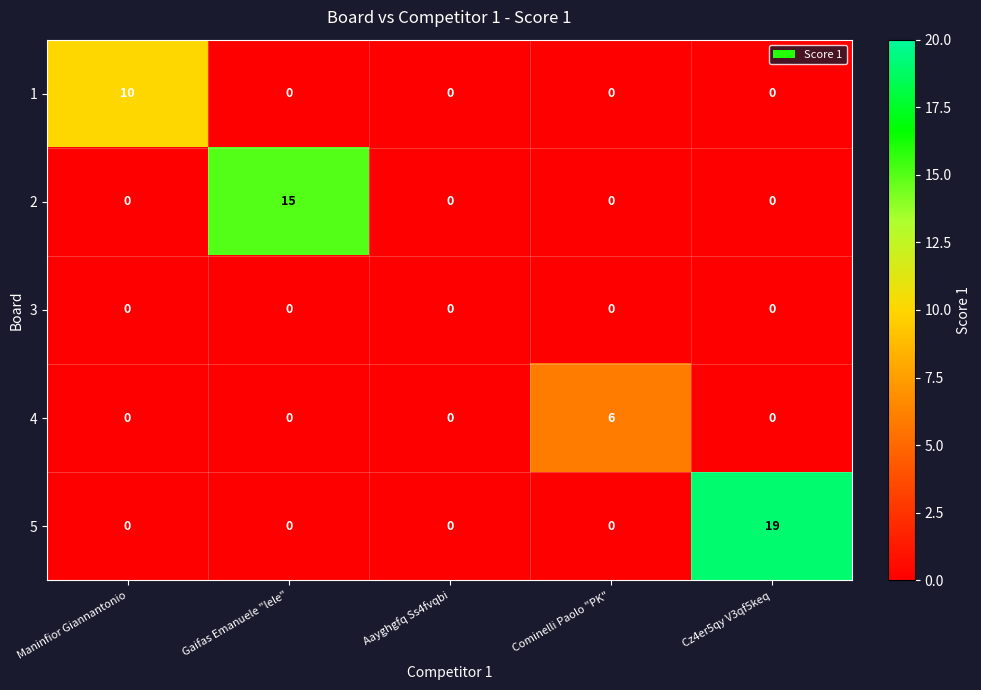

Reading left to right, transcribe all the data shown in this chart.

1: Maninfior Giannantonio=10	Gaifas Emanuele "lele"=0	Aayghgfq Ss4fvqbi=0	Cominelli Paolo "PK"=0	Cz4er5qy V3qf5keq=0
2: Maninfior Giannantonio=0	Gaifas Emanuele "lele"=15	Aayghgfq Ss4fvqbi=0	Cominelli Paolo "PK"=0	Cz4er5qy V3qf5keq=0
3: Maninfior Giannantonio=0	Gaifas Emanuele "lele"=0	Aayghgfq Ss4fvqbi=0	Cominelli Paolo "PK"=0	Cz4er5qy V3qf5keq=0
4: Maninfior Giannantonio=0	Gaifas Emanuele "lele"=0	Aayghgfq Ss4fvqbi=0	Cominelli Paolo "PK"=6	Cz4er5qy V3qf5keq=0
5: Maninfior Giannantonio=0	Gaifas Emanuele "lele"=0	Aayghgfq Ss4fvqbi=0	Cominelli Paolo "PK"=0	Cz4er5qy V3qf5keq=19